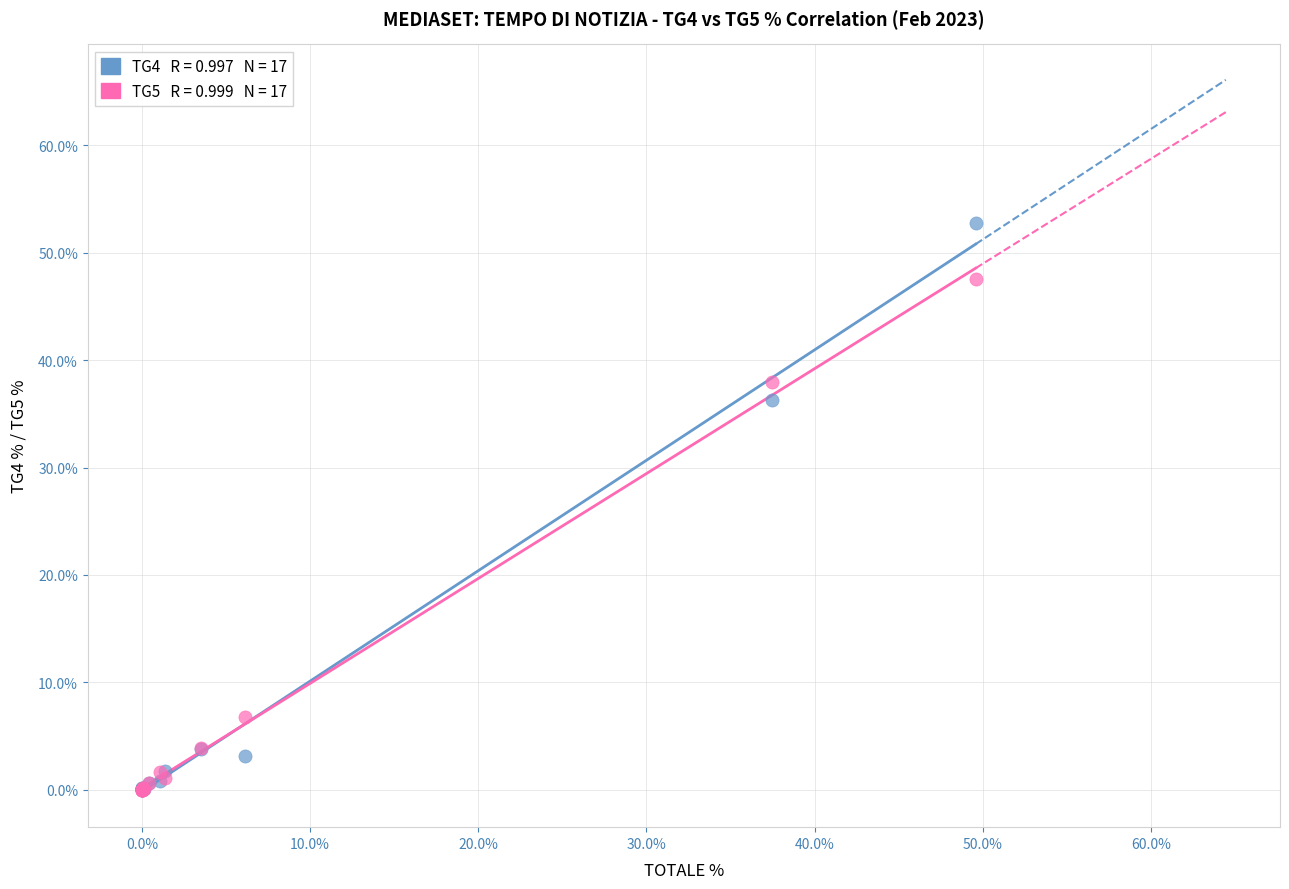

Across all series, what Y value is closest to 26?

36.3